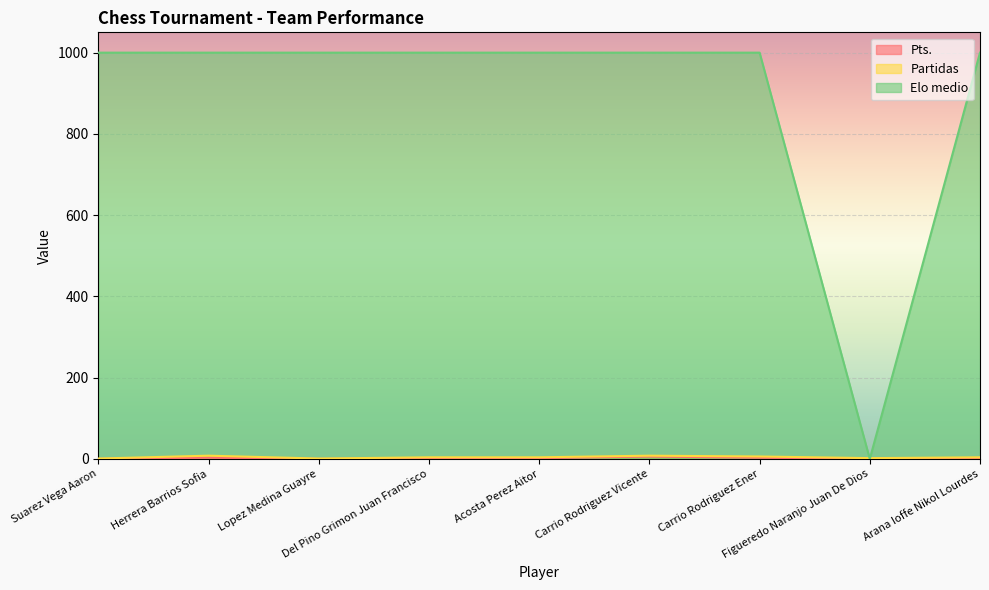

What are all the series names shown in the legend?

Pts., Partidas, Elo medio